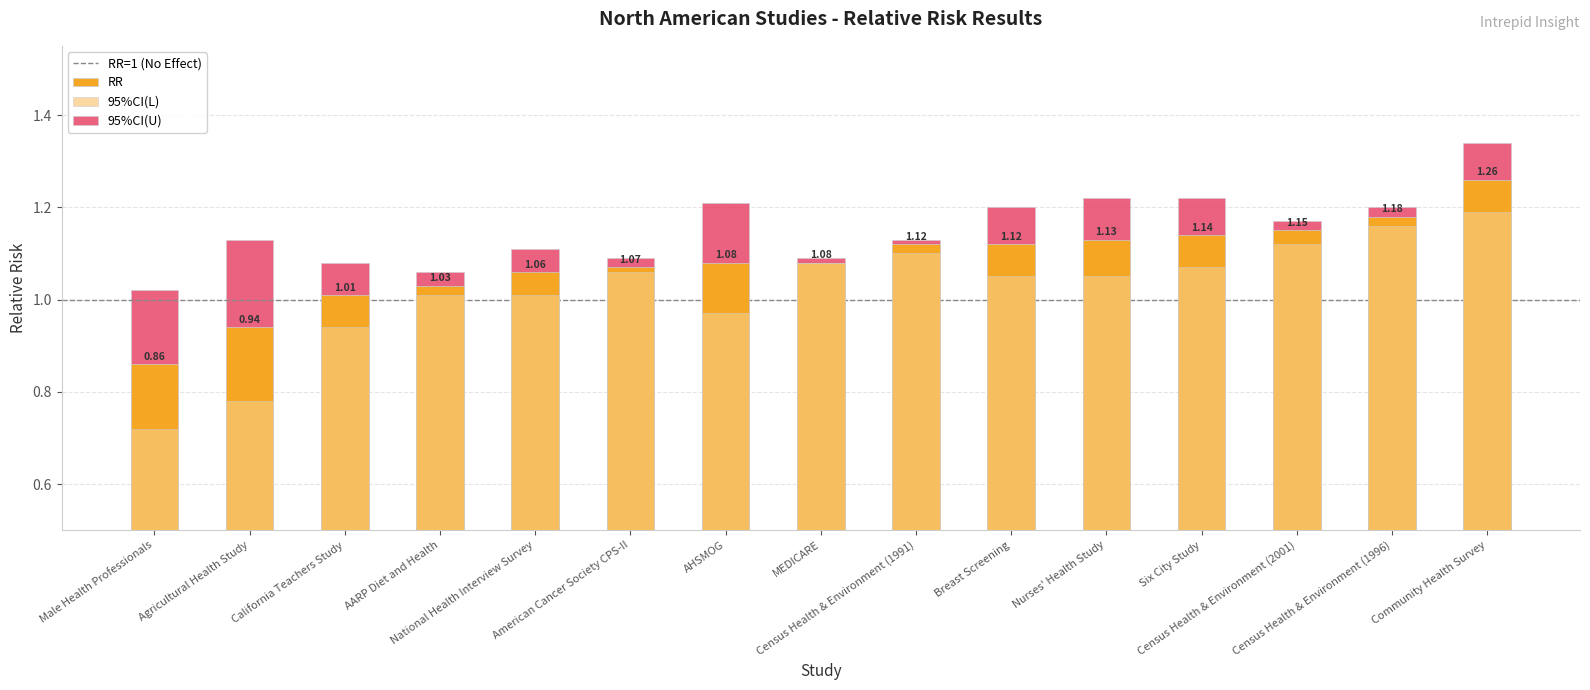

What is the value of the 95%CI(U) bar at the 10th from the left?

1.2